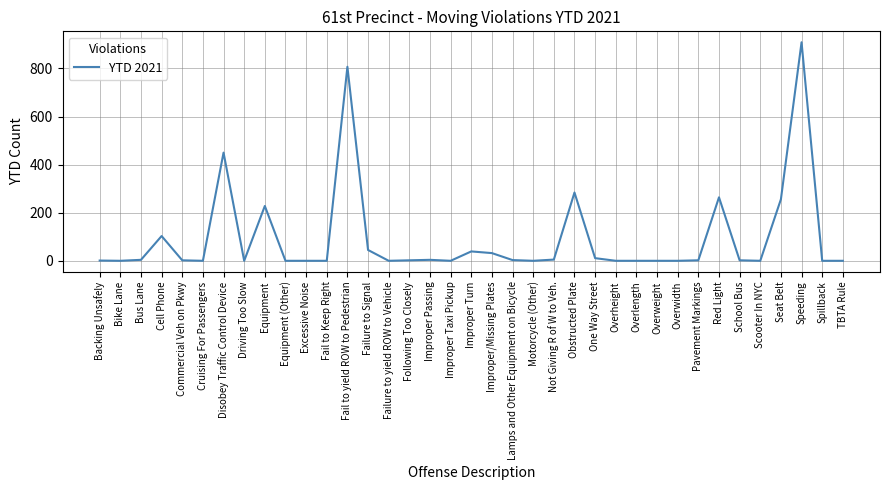

How many categories are shown in the chart?

37